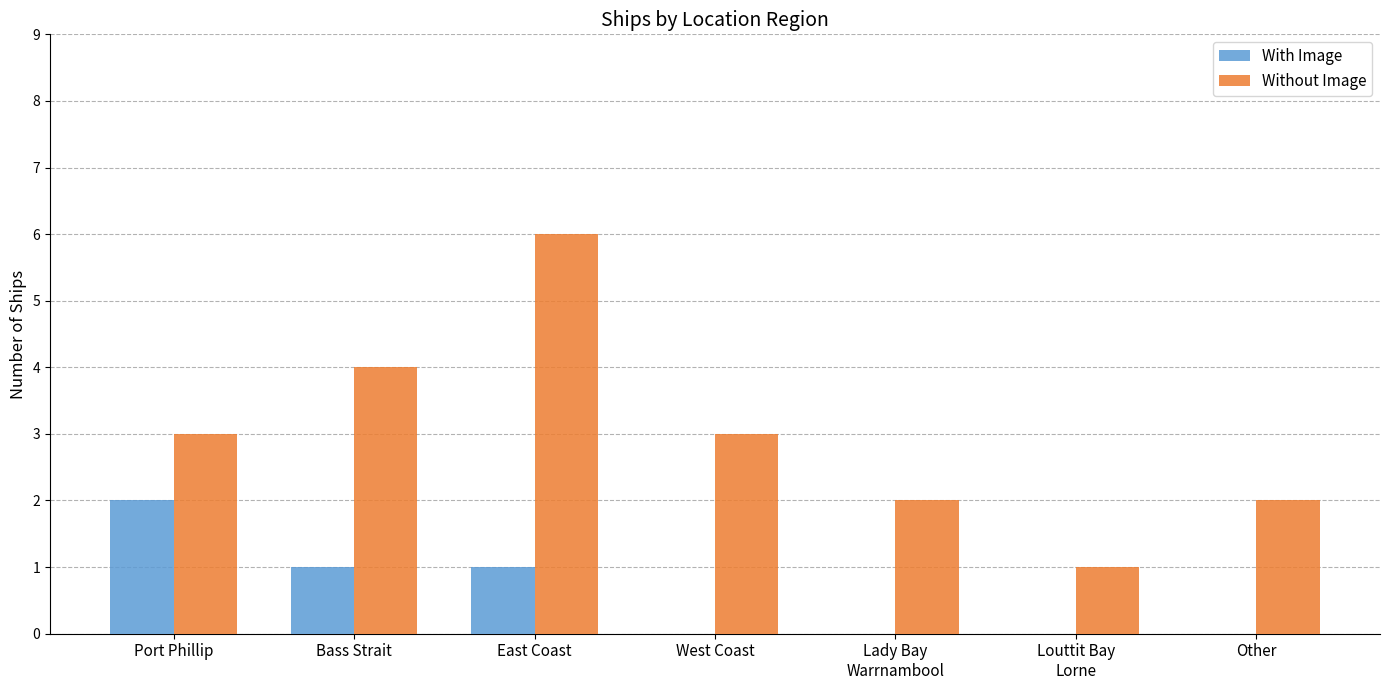

How many groups of bars are there?

7